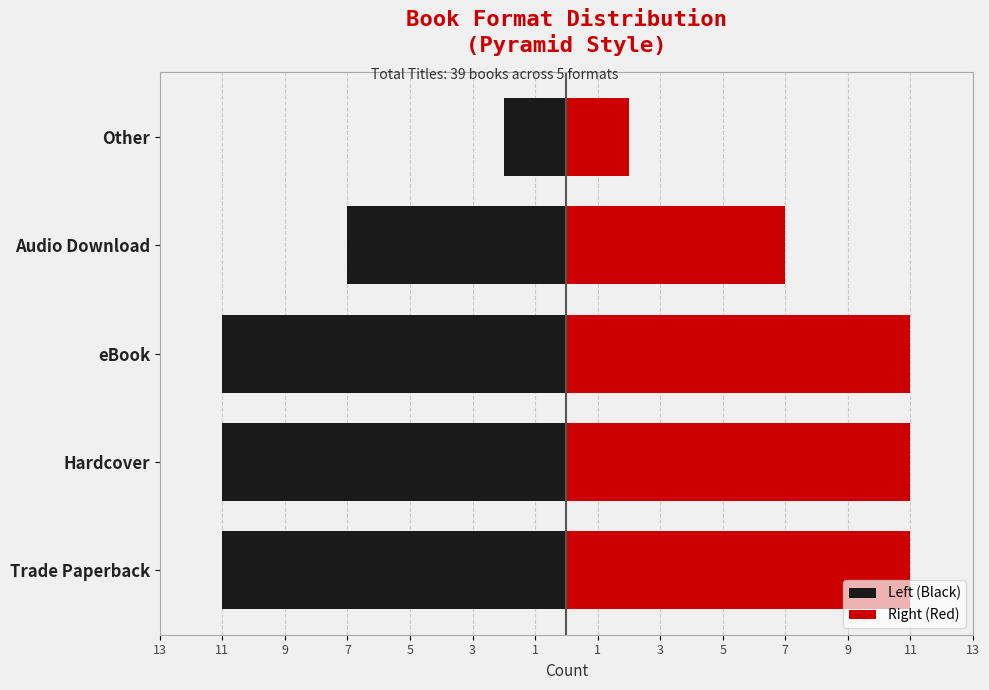

What is the minimum value for Left (Black)?

-11